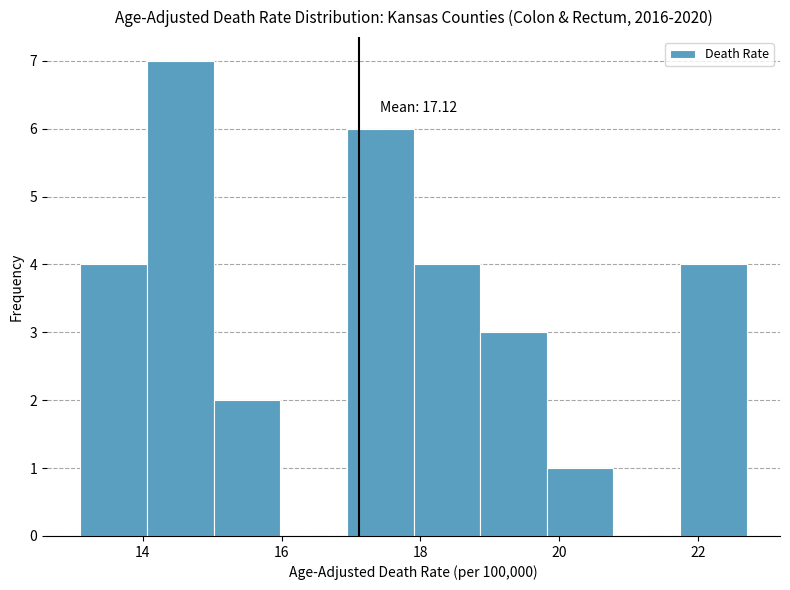

Which range on the x-axis has the tallest bar?

14.06 to 15.02